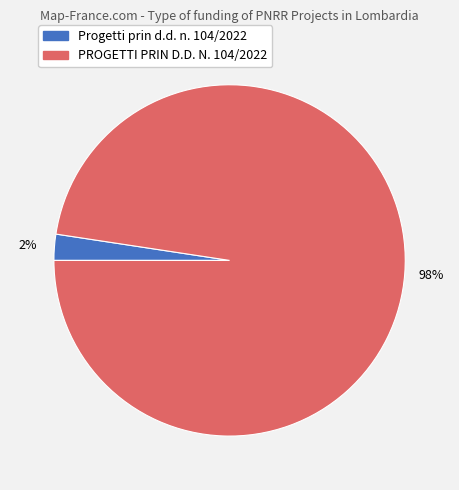

Count the number of slices in the pie.

2